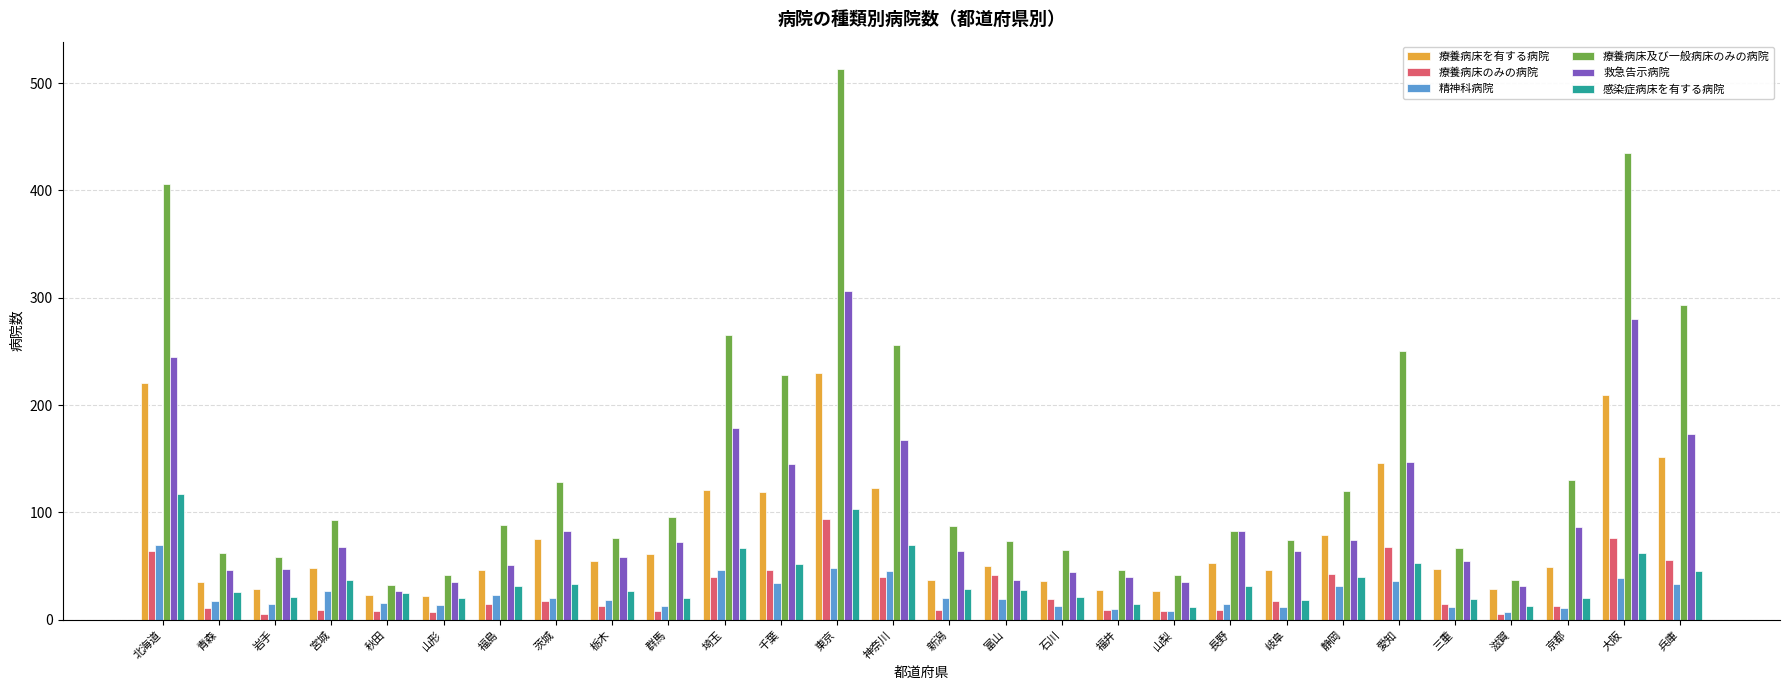

Is it true that 感染症病床を有する病院 equals 15 at 福井?

True